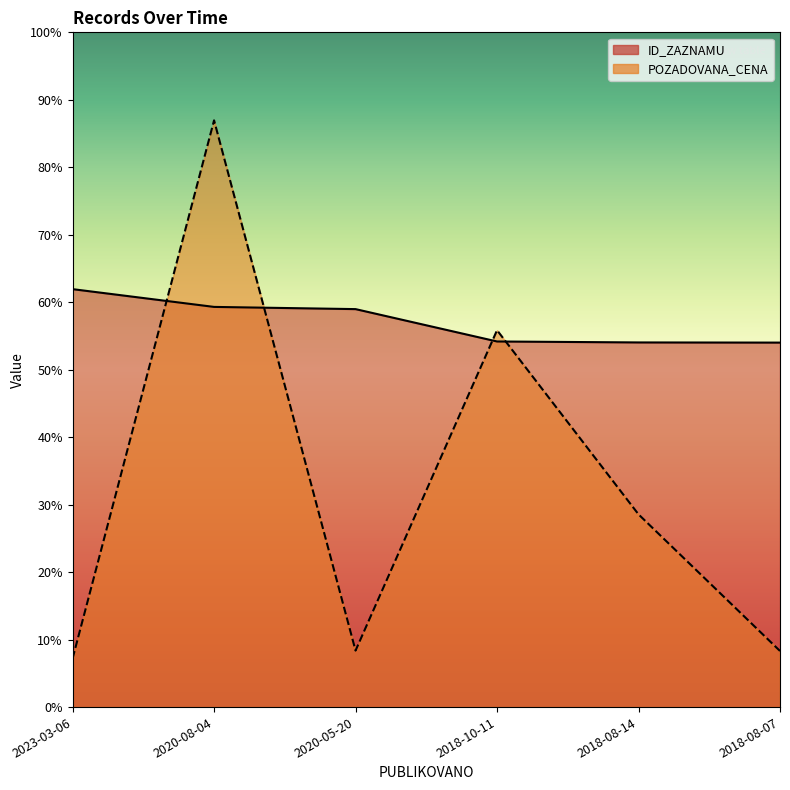

What is the sum of all POZADOVANA_CENA values?

307620